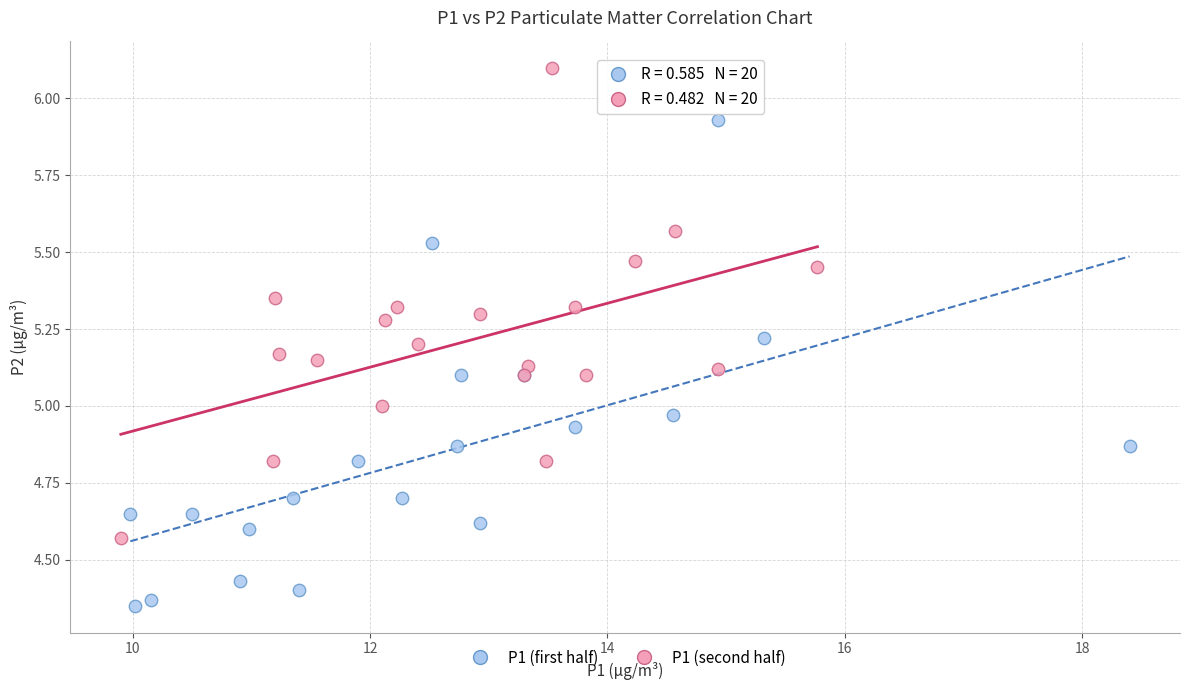

Which series contains the highest Y value?

P1 (second half)